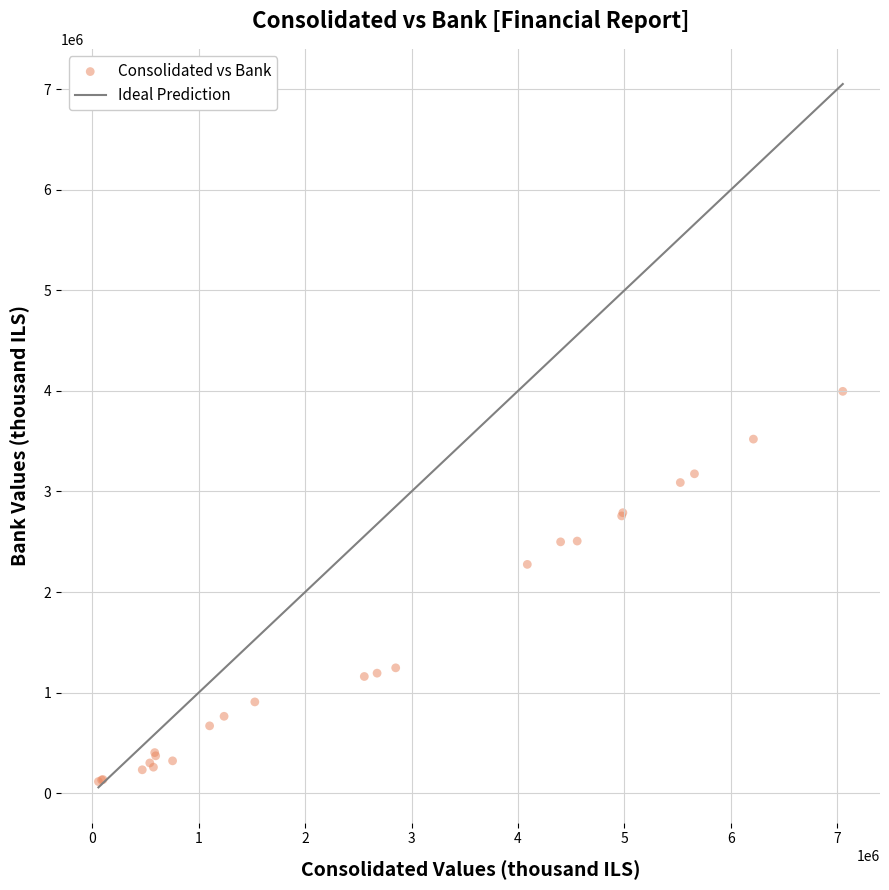

What Y value in the scatter plot is closest to 2055500?

2275000